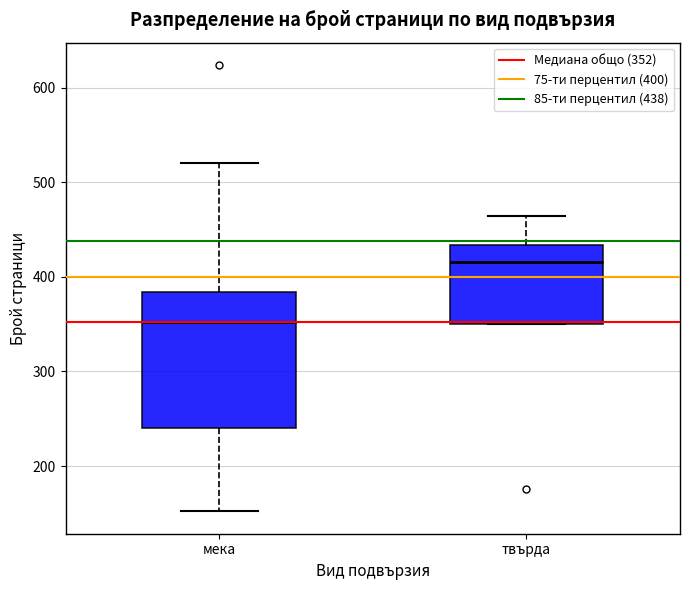

Where does the upper whisker of the box for твърда end on the y-axis? The values are not printed on the chart, so give them approximately, as read against the axis.

460